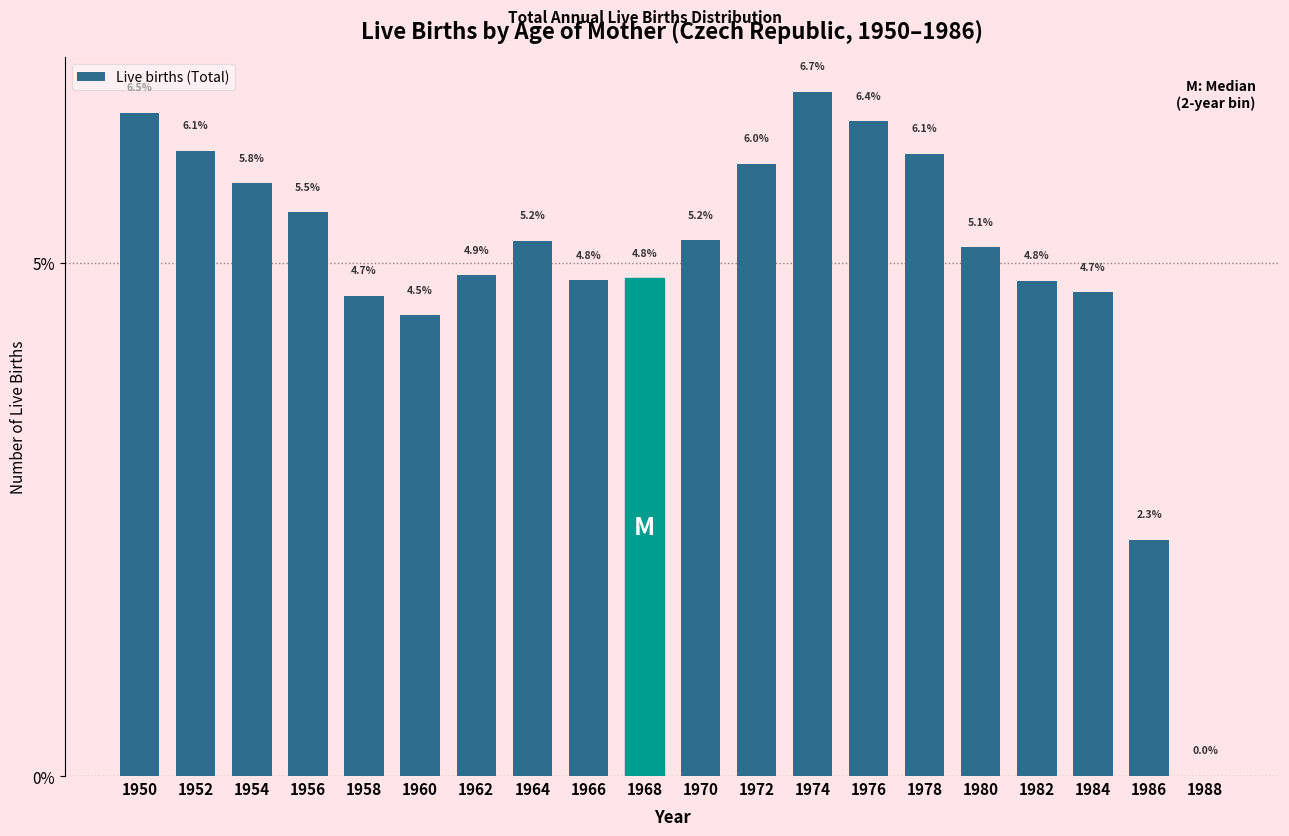

Reading right to left, list all the values displayed in this chart.

1988=0.0	1986=2.3	1984=4.7	1982=4.8	1980=5.1	1978=6.1	1976=6.4	1974=6.7	1972=6.0	1970=5.2	1968=4.8	1966=4.8	1964=5.2	1962=4.9	1960=4.5	1958=4.7	1956=5.5	1954=5.8	1952=6.1	1950=6.5